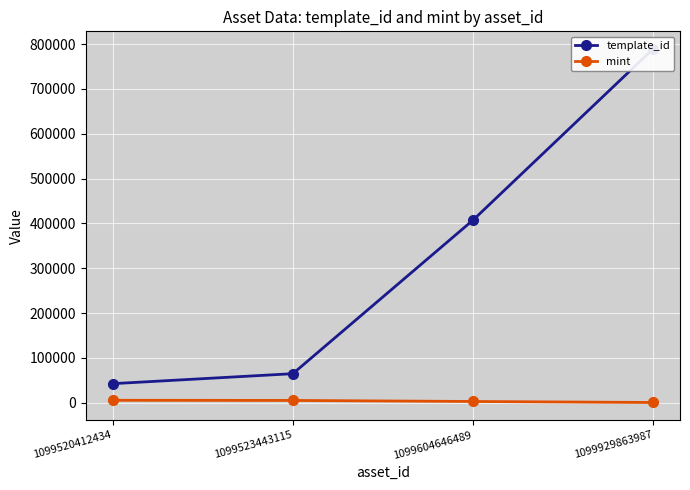

True or false: mint and template_id cross at least once.

False